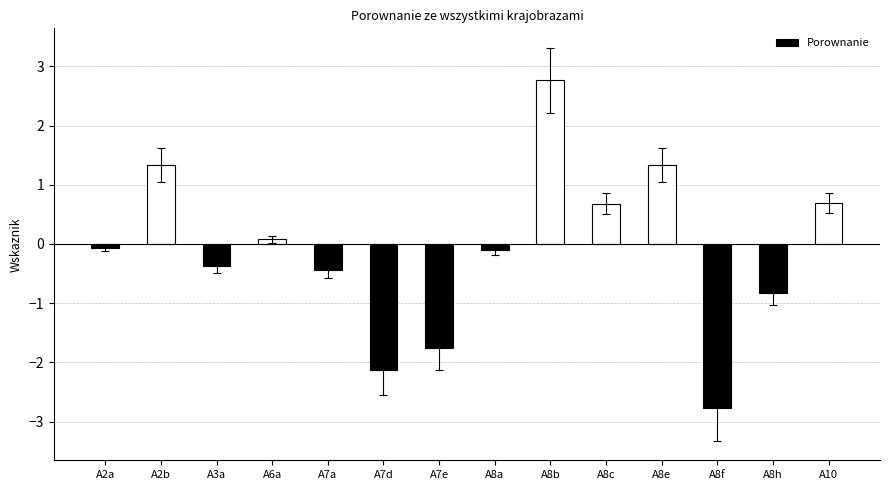

Is it true that the value at A7e is -1.8?

True